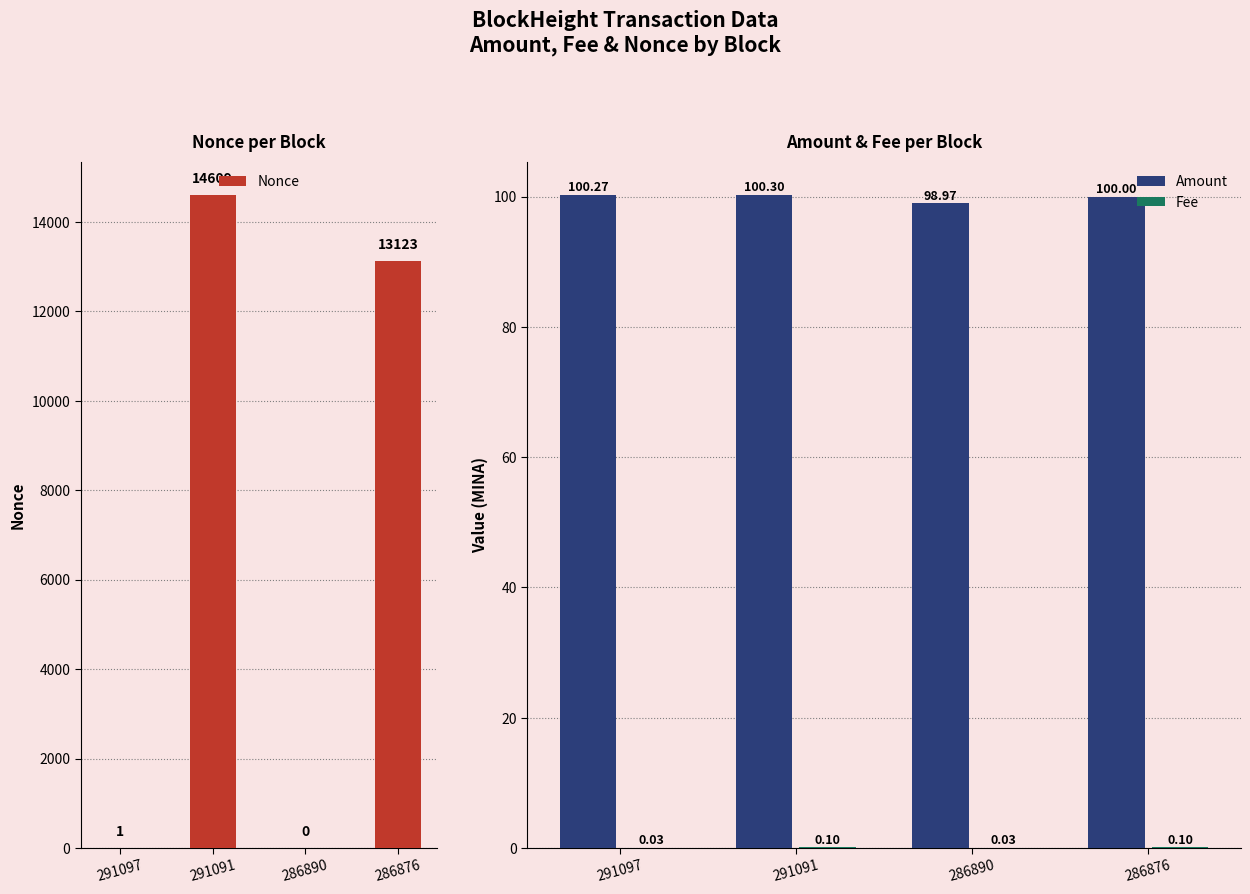

What is the sum of all Nonce values?

27733